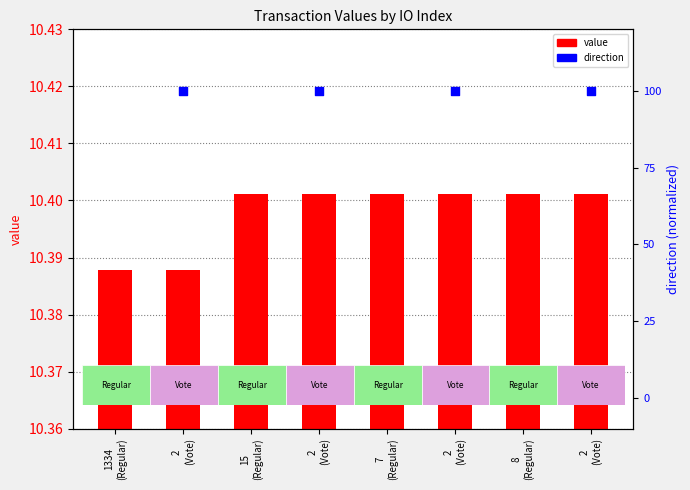

At which category is the sum across all series the highest?

2
(Vote)